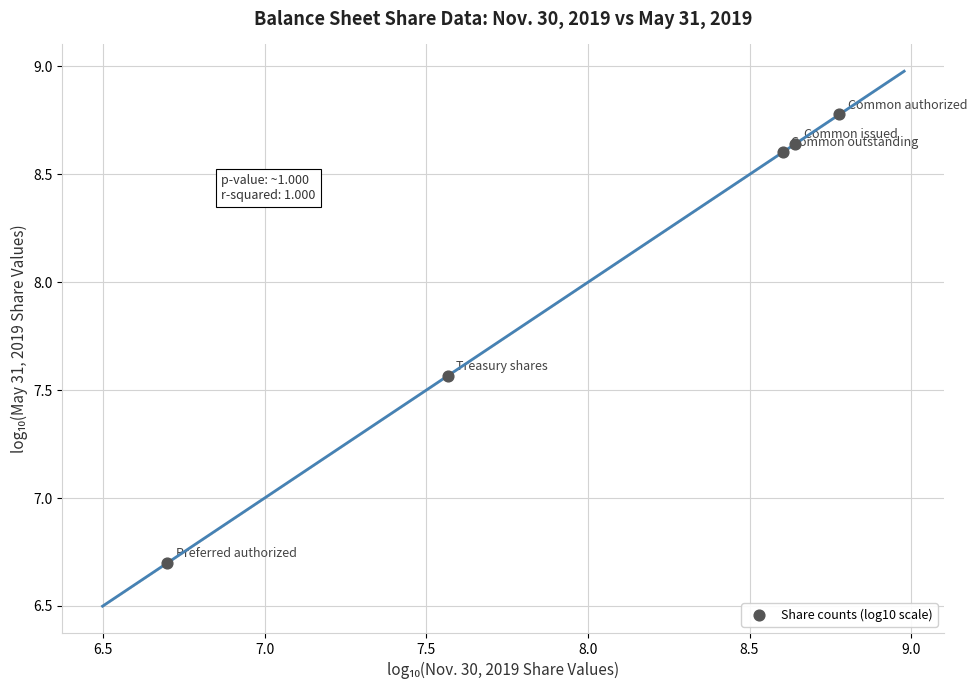

What Y value in the scatter plot is closest to 7?

6.7